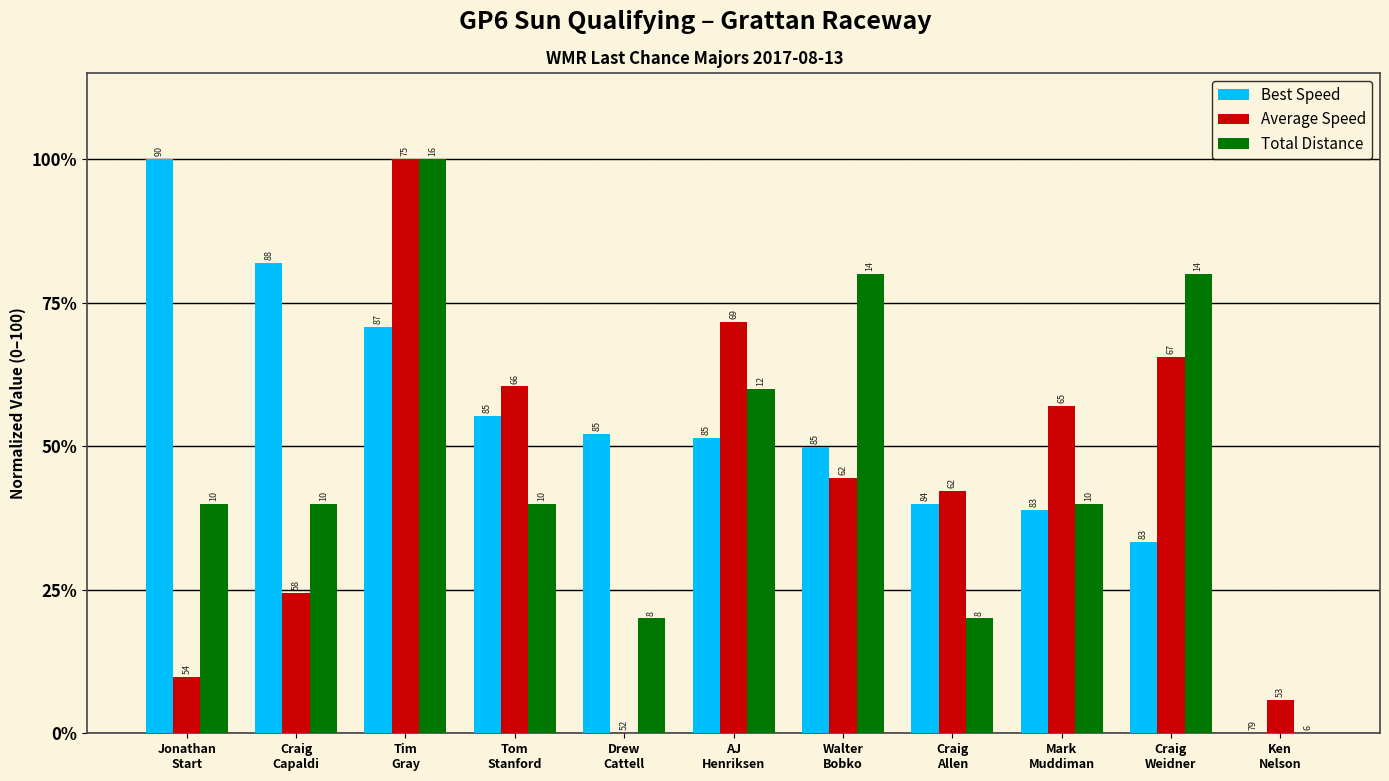

What is the label of the 1st bar from the right?

Ken
Nelson